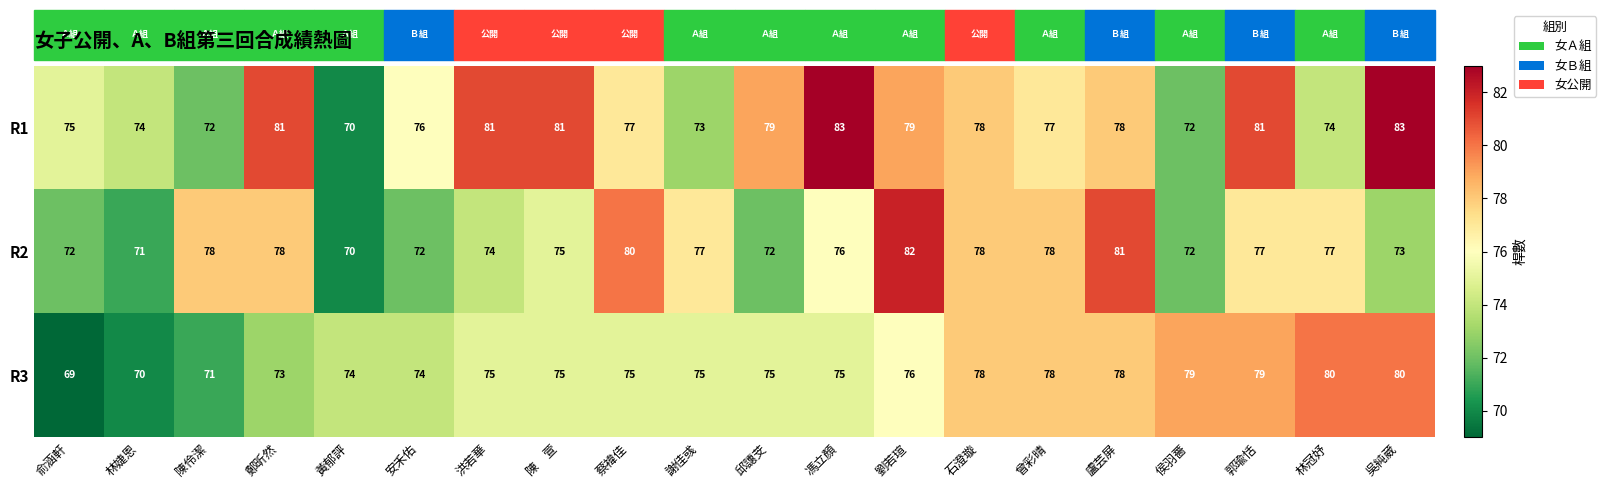

The value of R1 at 謝佳彧 is 73. True or false?

True